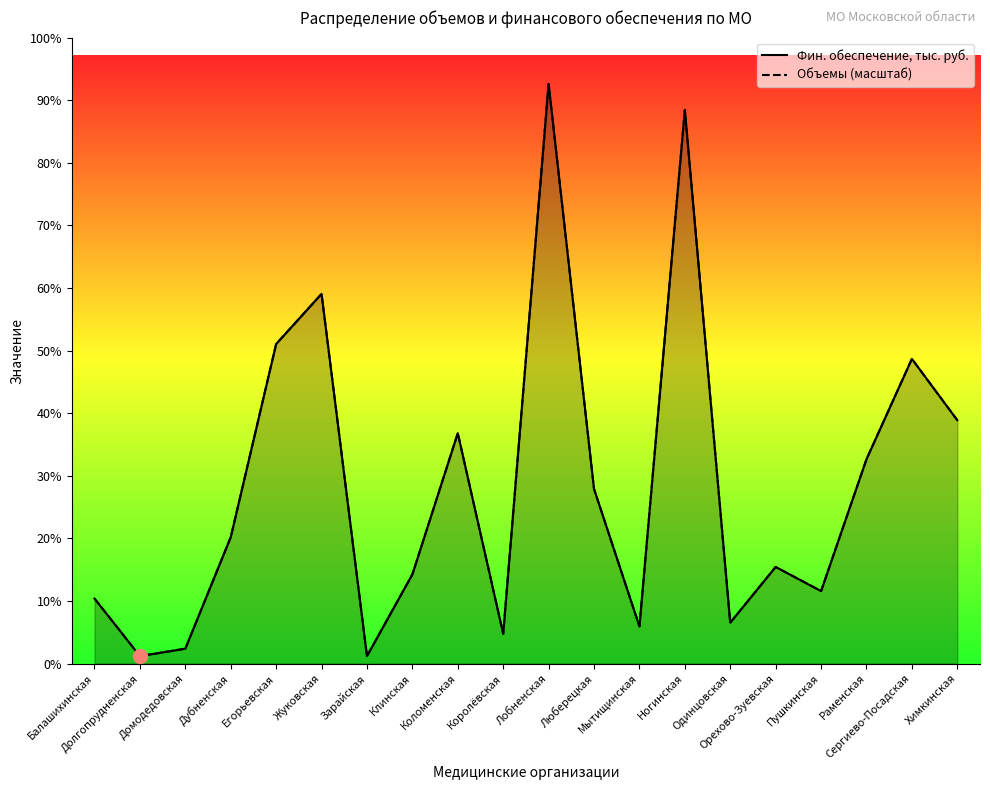

How many distinct data groups are displayed?

2